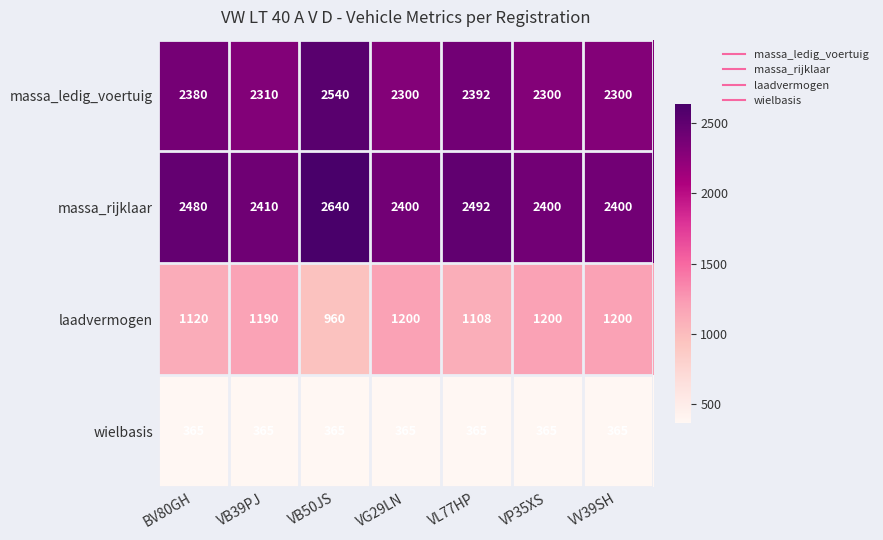

What is the minimum value shown in the chart?

365